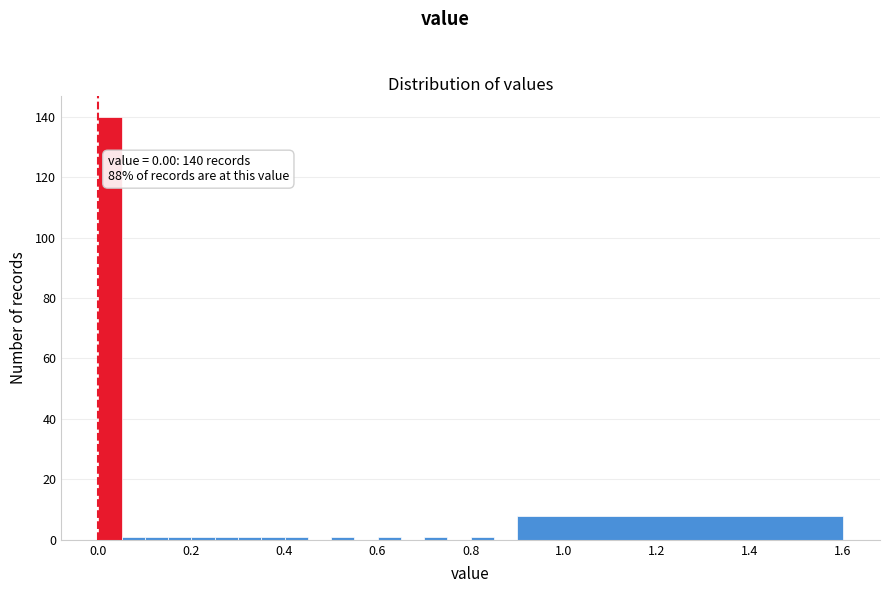

Read against the x-axis, roughly where is the centre of the tallest bar?

0.02